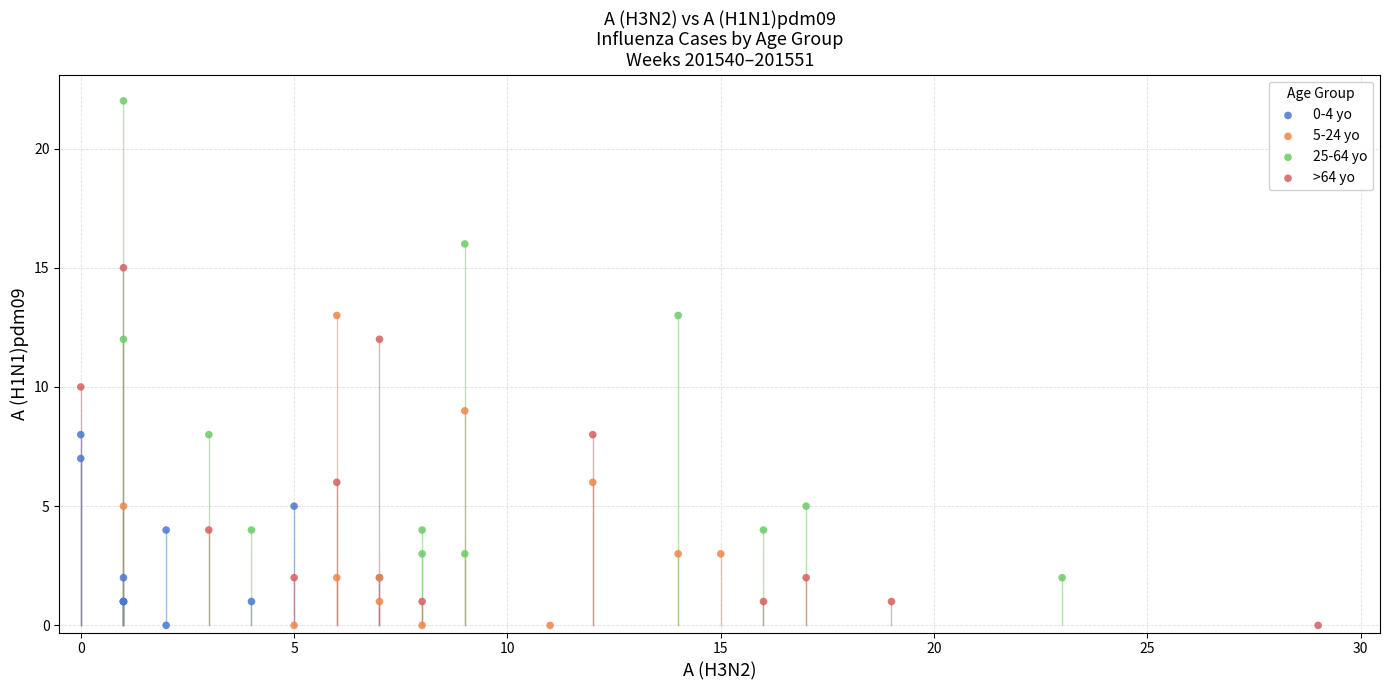

Which series has the widest spread of Y values?

25-64 yo